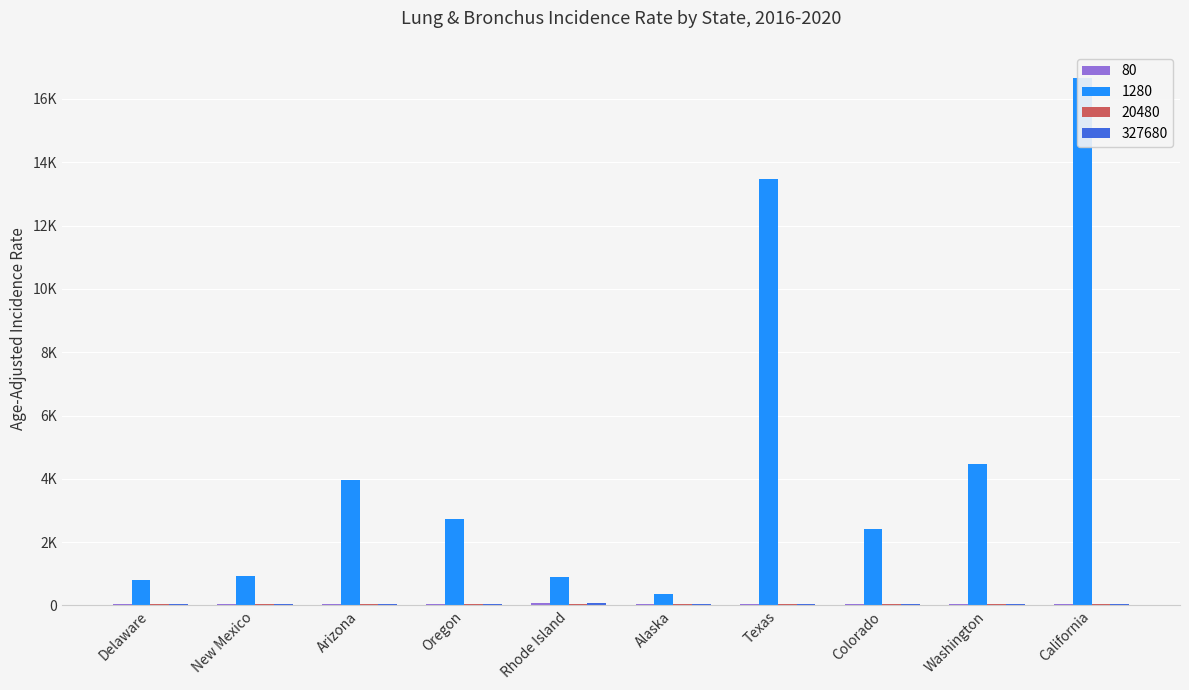

At which label does 327680 first exceed 49?

Delaware